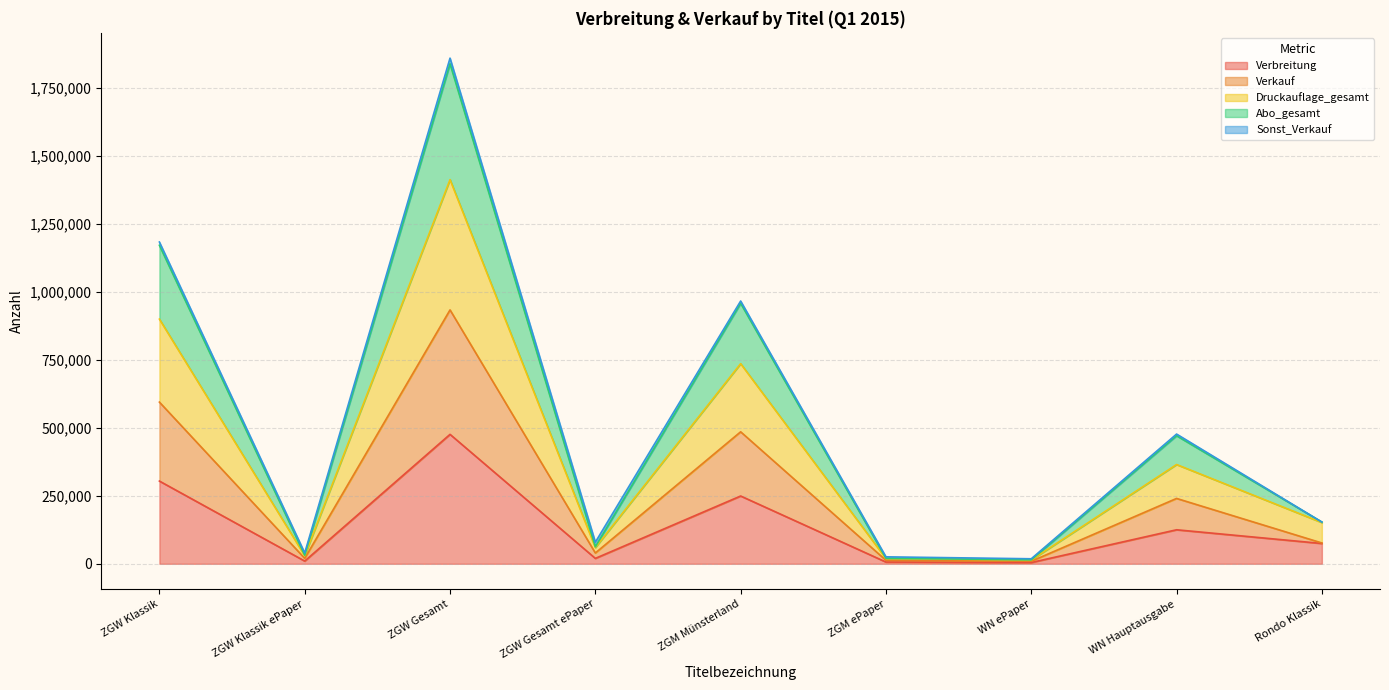

Which series has the widest spread of values?

Abo_gesamt